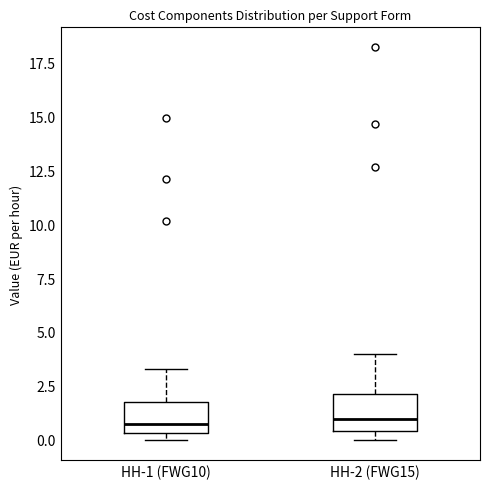

Reading left to right, read every box against the y-axis: the position of its median line, the range the box covers, and the ends of its whiskers. The values are not printed on the chart, so give them approximately, as read against the axis.

HH-1 (FWG10): median 0.5 (just above the box's lower edge), box 0.5 to 2.0, whiskers 0.0 to 3.5
HH-2 (FWG15): median 1.0, box 0.5 to 2.0, whiskers 0.0 to 4.0